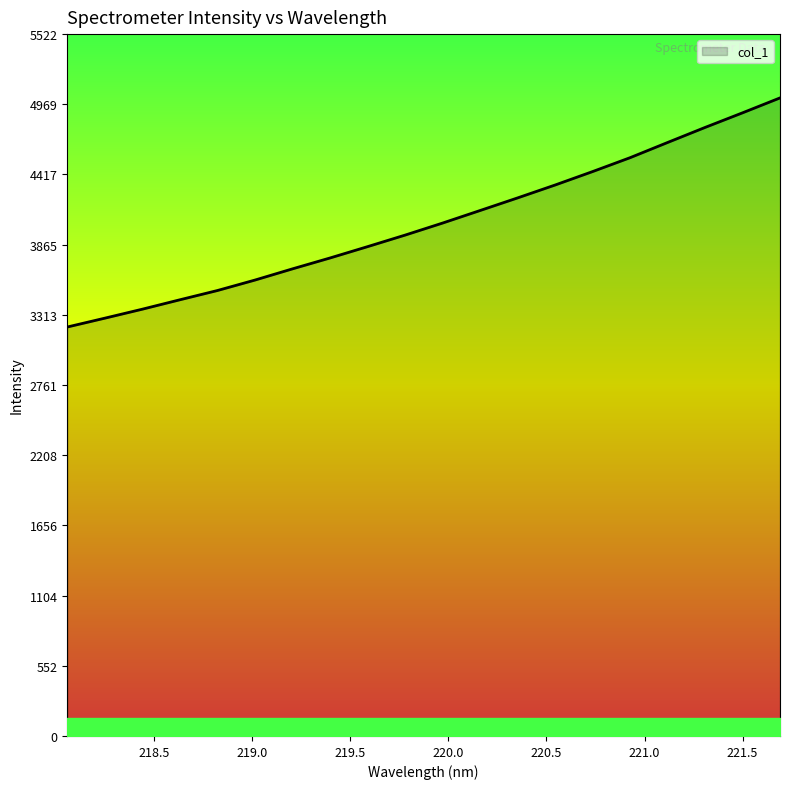

What is the smallest value displayed?

3217.7